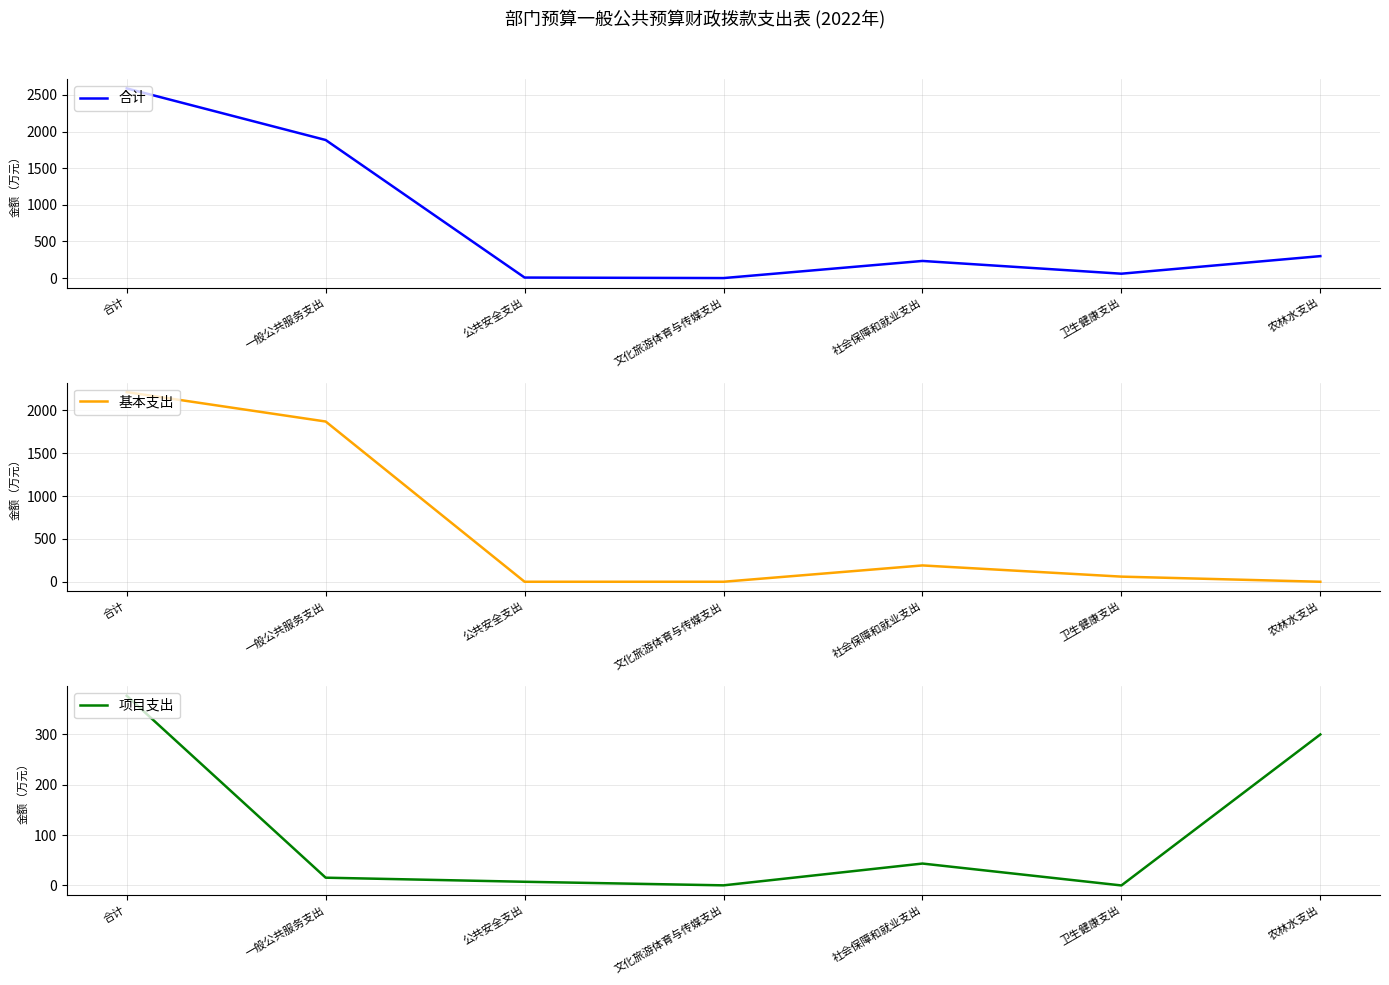

Reading left to right, what are all the values shown in this chart?

合计: 2588.4	1884.4	7.3	0.2	233.8	59.9	299.6
基本支出: 2212.0	1869.0	0.0	0.0	190.4	59.9	0.0
项目支出: 376.3	15.4	7.3	0.2	43.4	0.0	299.6